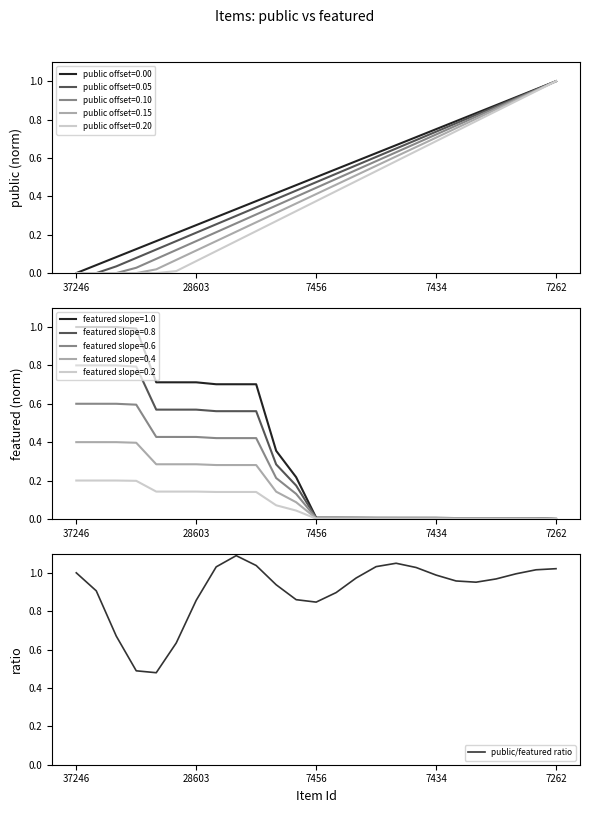

At which category does the chart reach its peak across all series?

8